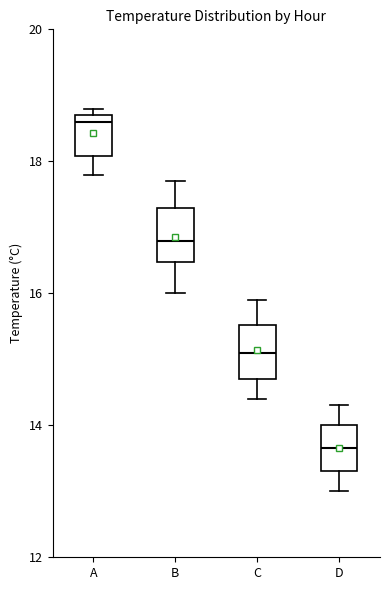

Which box's median line is the highest?

A